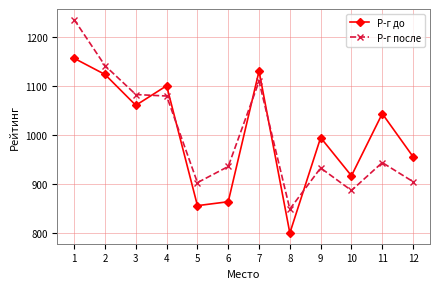

Reading left to right, extract all data points from this chart.

Р-г до: 1157	1124	1061	1101	856	864	1131	800	995	917	1044	956
Р-г после: 1236	1142	1083	1080	903	936	1110	849	933	887	944	905